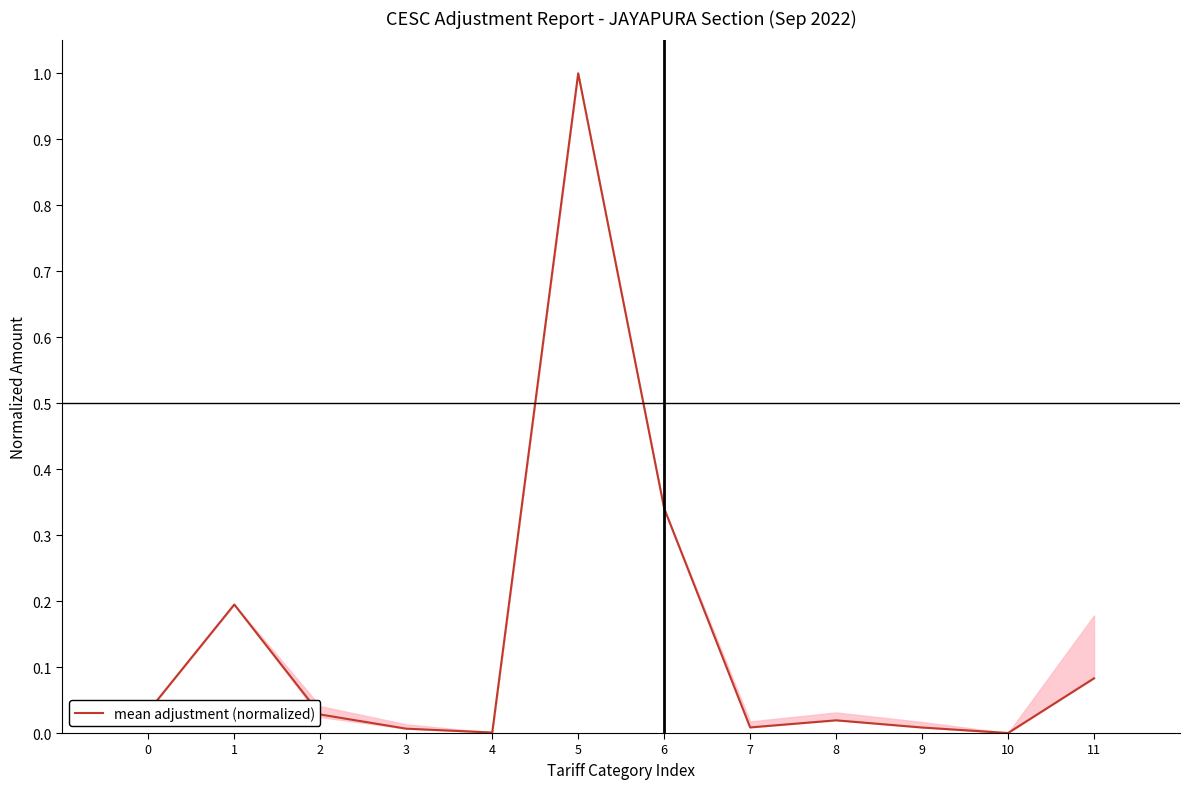

The value at 0 is 0.1. True or false?

False